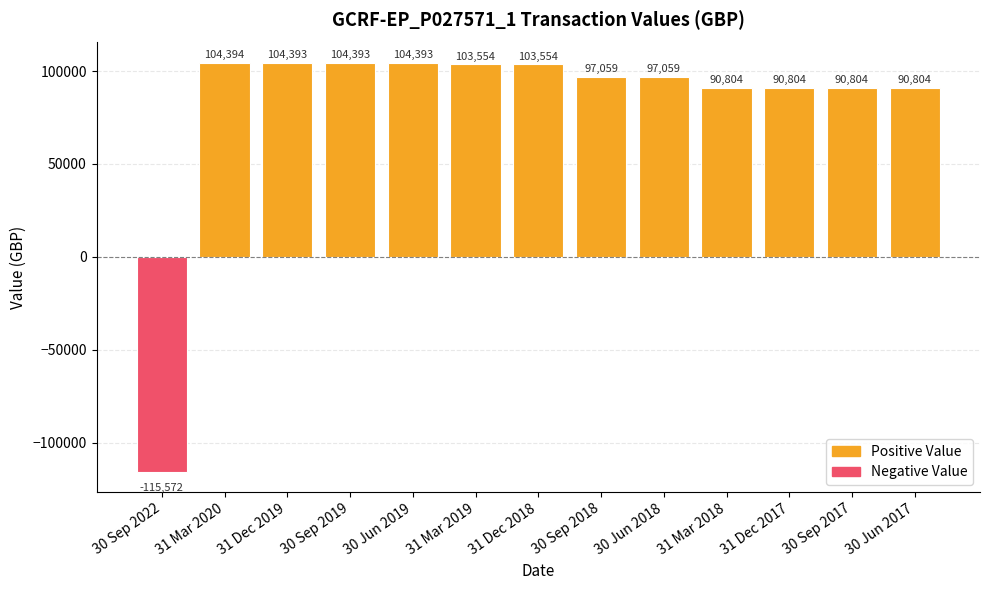

What is the minimum value shown in the chart?

-115571.7